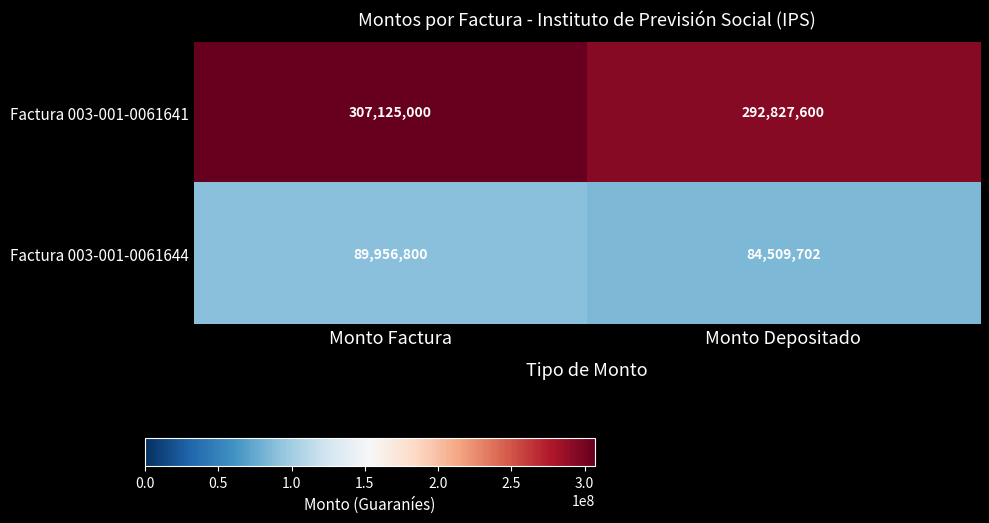

True or false: Factura 003-001-0061641 has a value of 136876982 at Monto Depositado.

False